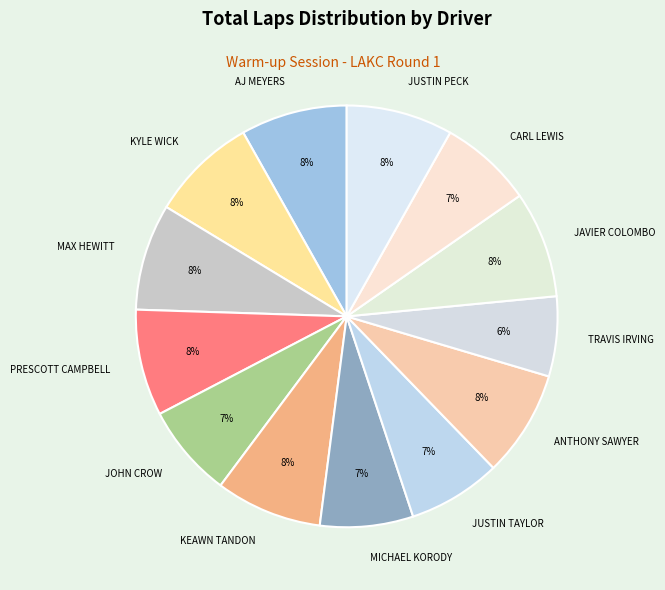

Which has a higher value, TRAVIS IRVING or JAVIER COLOMBO?

JAVIER COLOMBO